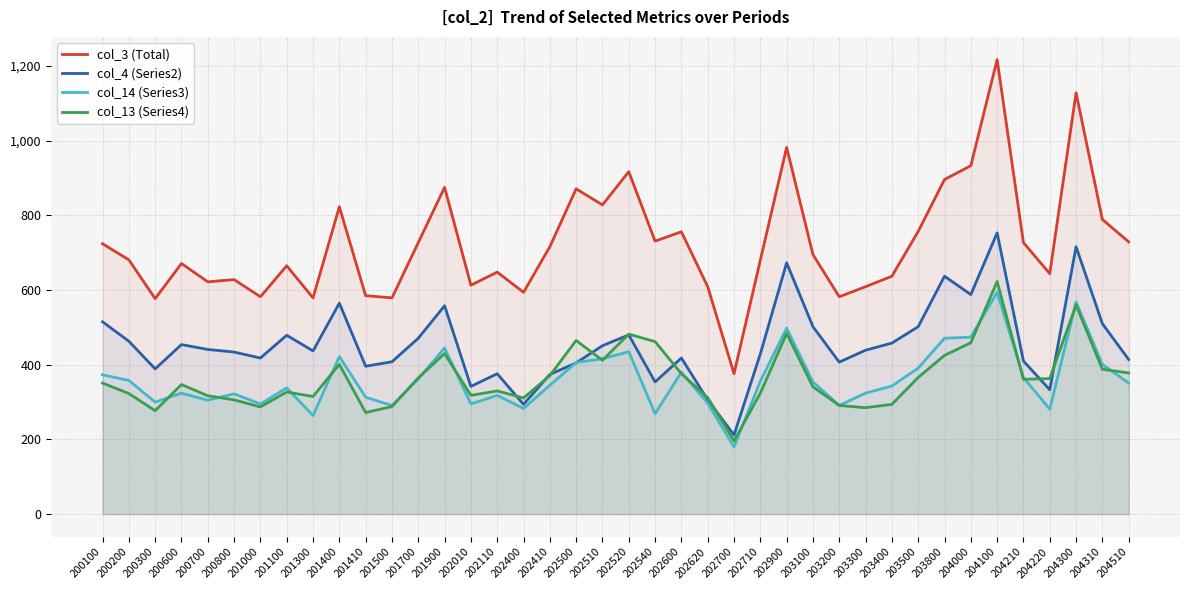

At which category is the sum across all series the highest?

204100